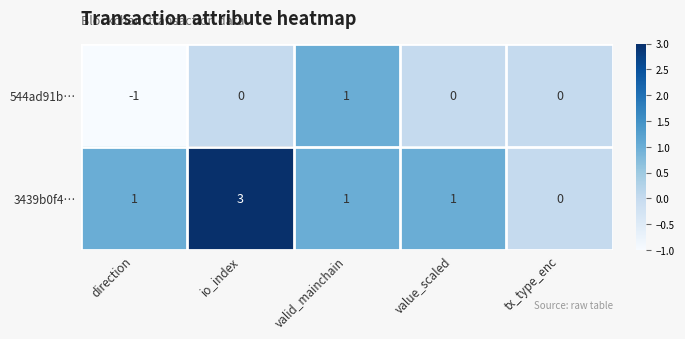

Which label corresponds to the smallest value in the chart?

direction